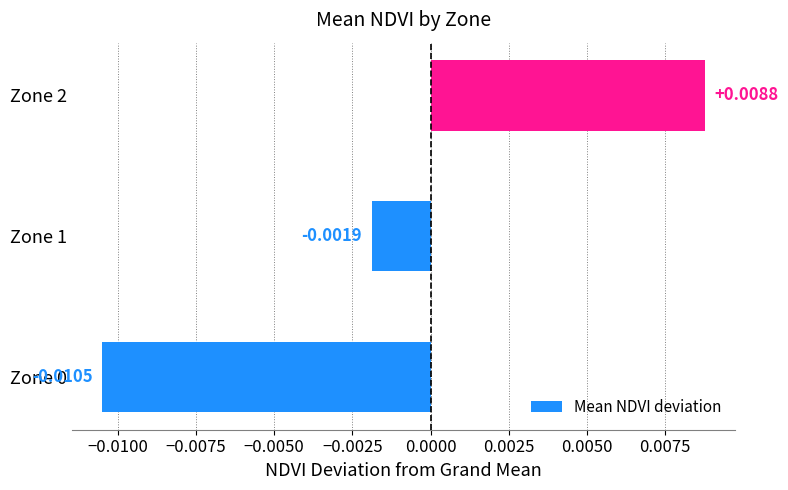

Which has a higher value, Zone 0 or Zone 2?

Zone 2